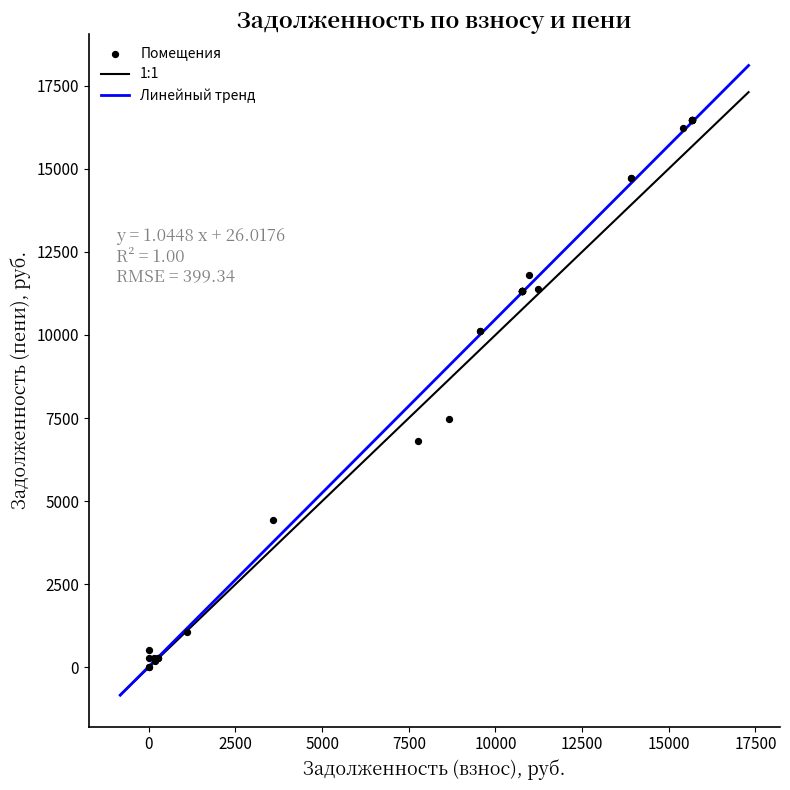

What Y value in the scatter plot is closest to 8238?

7477.1